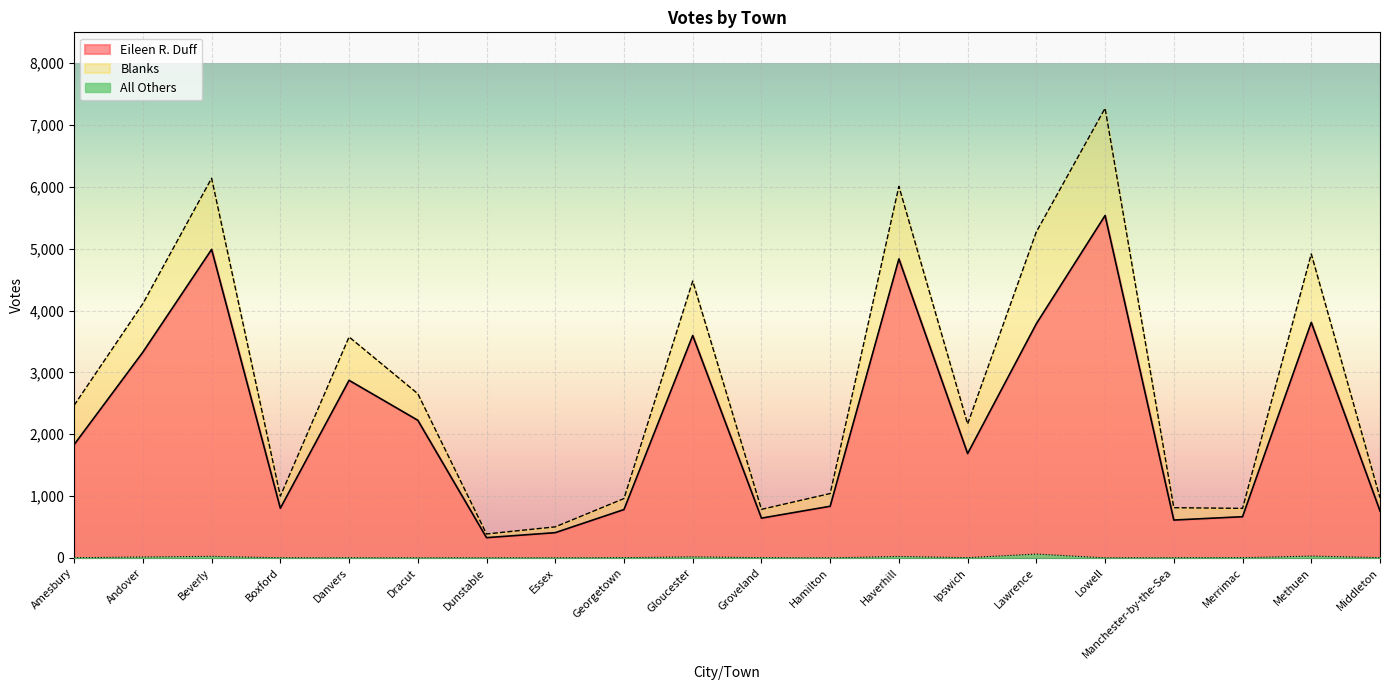

What are all the series names shown in the legend?

Eileen R. Duff, Blanks, All Others